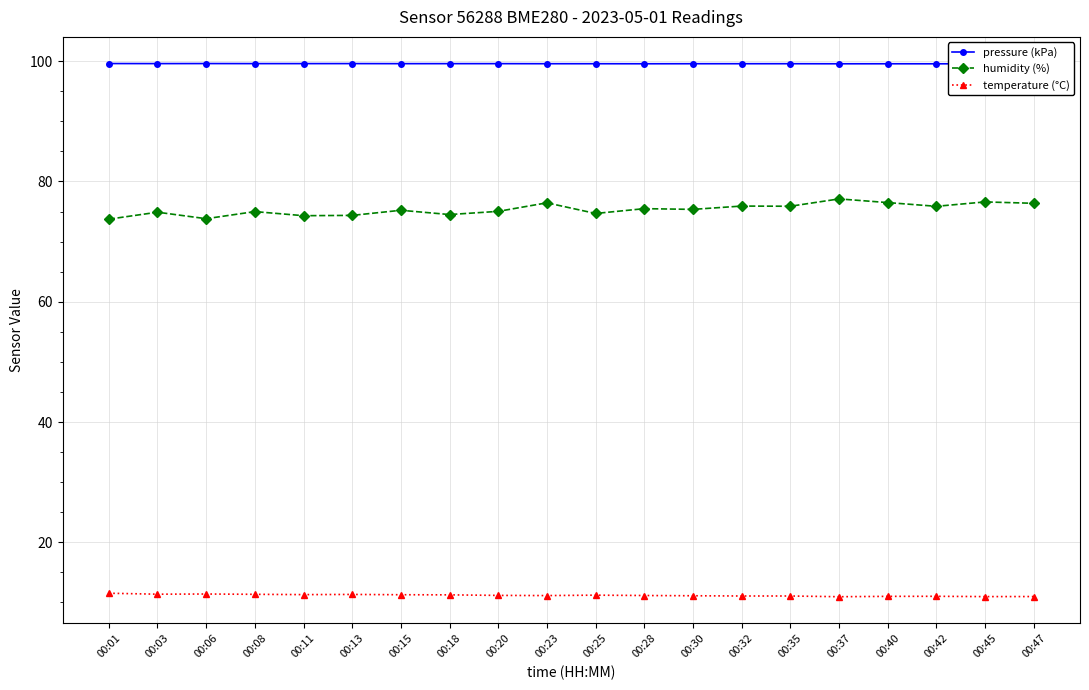

True or false: humidity (%) and temperature (°C) cross at least once.

False